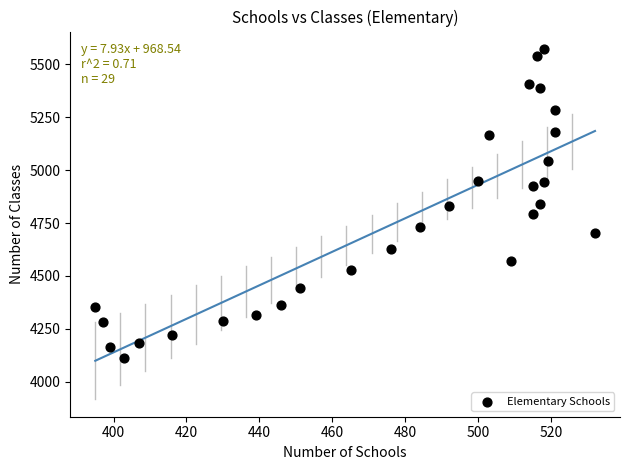

What is the range of Y values (max minus min)?

1460